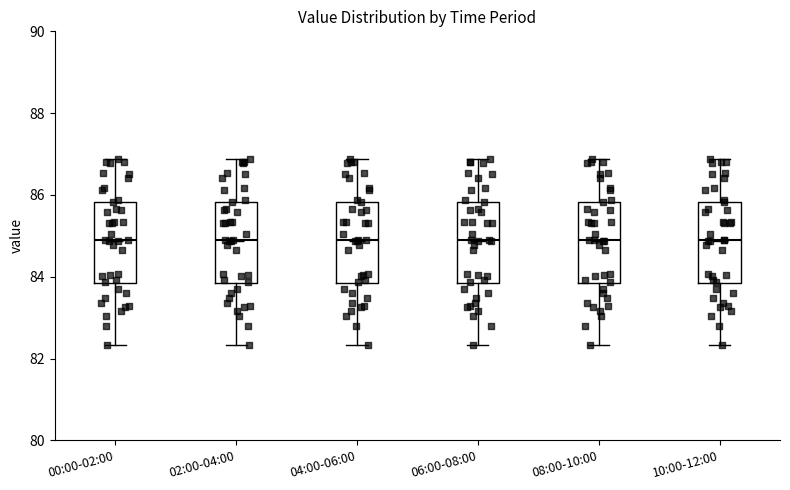

Reading left to right, transcribe this box plot: for each box, give where its median line is, the range the box spans, and where its two whiskers end, as read against the y-axis. The values are not printed on the chart, so give them approximately, as read against the axis.

00:00-02:00: median 85.0, box 83.8 to 85.8, whiskers 82.4 to 86.8
02:00-04:00: median 85.0, box 83.8 to 85.8, whiskers 82.4 to 86.8
04:00-06:00: median 85.0, box 83.8 to 85.8, whiskers 82.4 to 86.8
06:00-08:00: median 85.0, box 83.8 to 85.8, whiskers 82.4 to 86.8
08:00-10:00: median 85.0, box 83.8 to 85.8, whiskers 82.4 to 86.8
10:00-12:00: median 85.0, box 83.8 to 85.8, whiskers 82.4 to 86.8